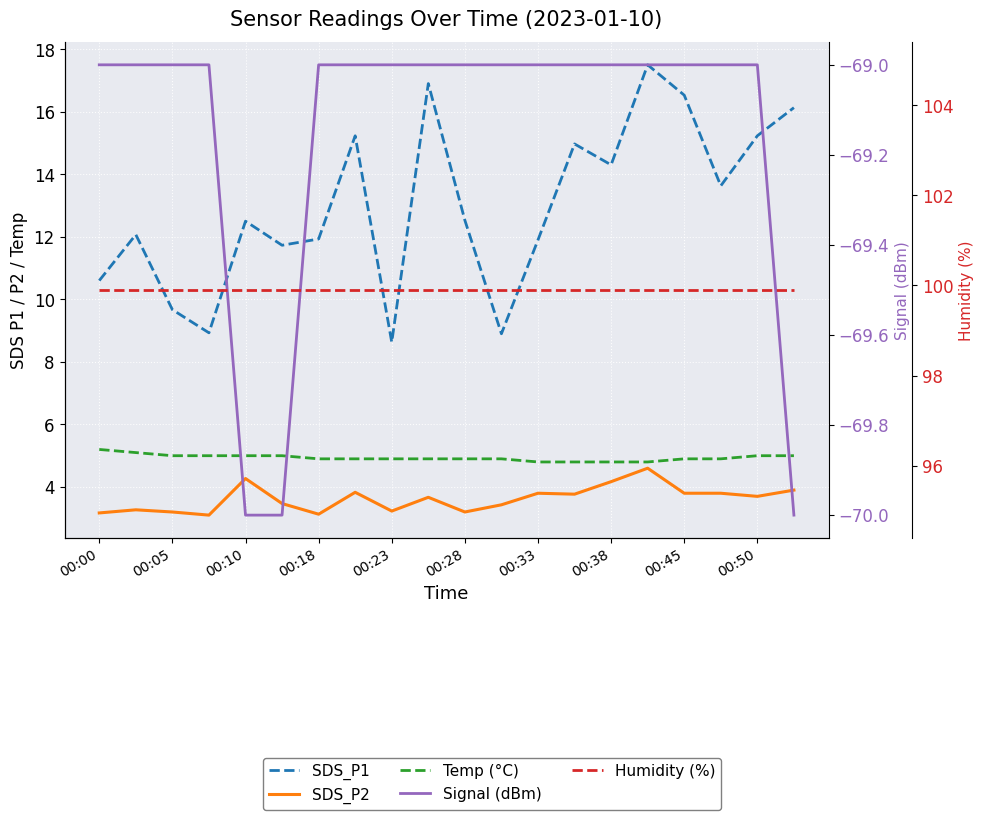

True or false: Temp (°C) and SDS_P1 cross at least once.

False